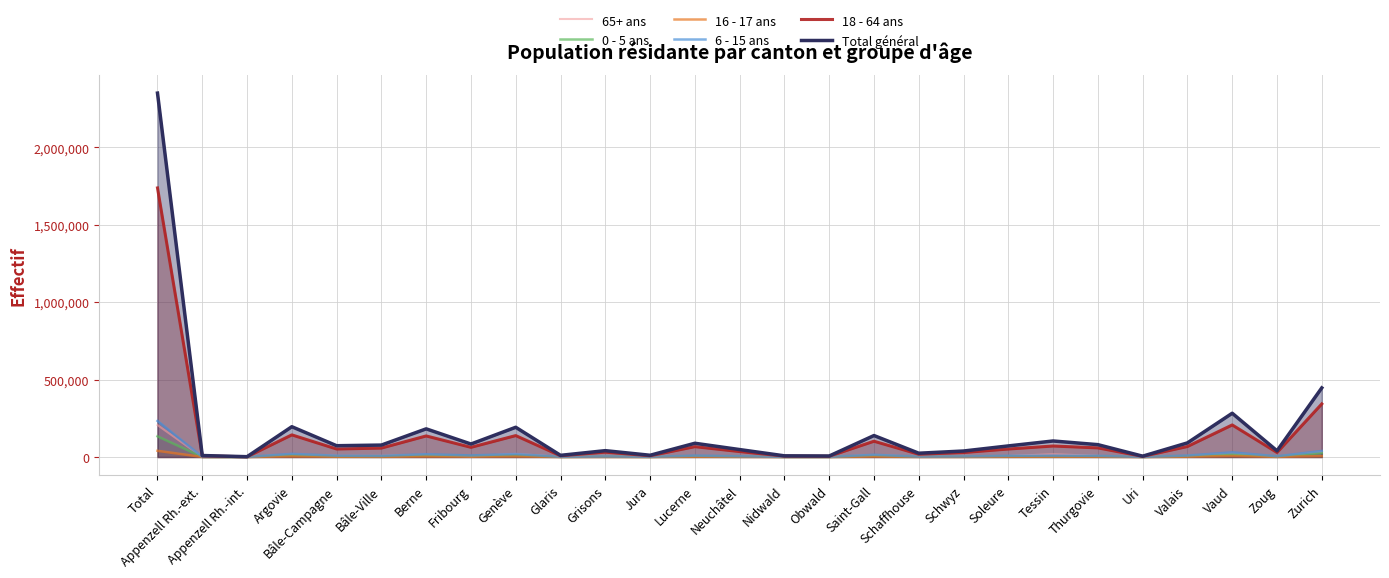

What is the difference between the 16 - 17 ans values at Glaris and Genève?

3038